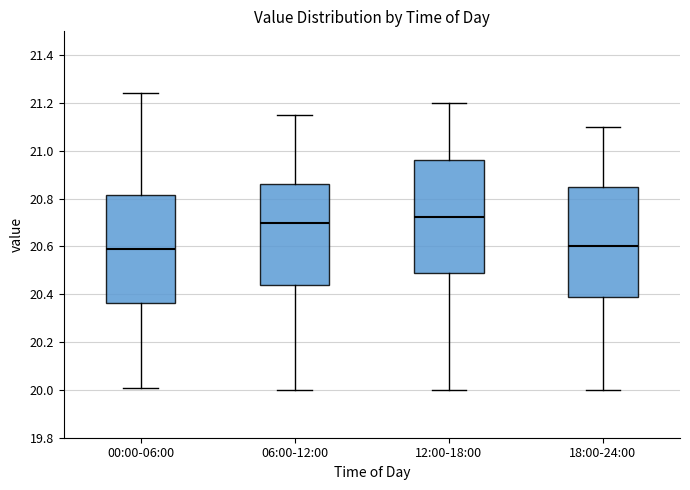

Where does the lower whisker of the box for 06:00-12:00 end on the y-axis? The values are not printed on the chart, so give them approximately, as read against the axis.

20.00